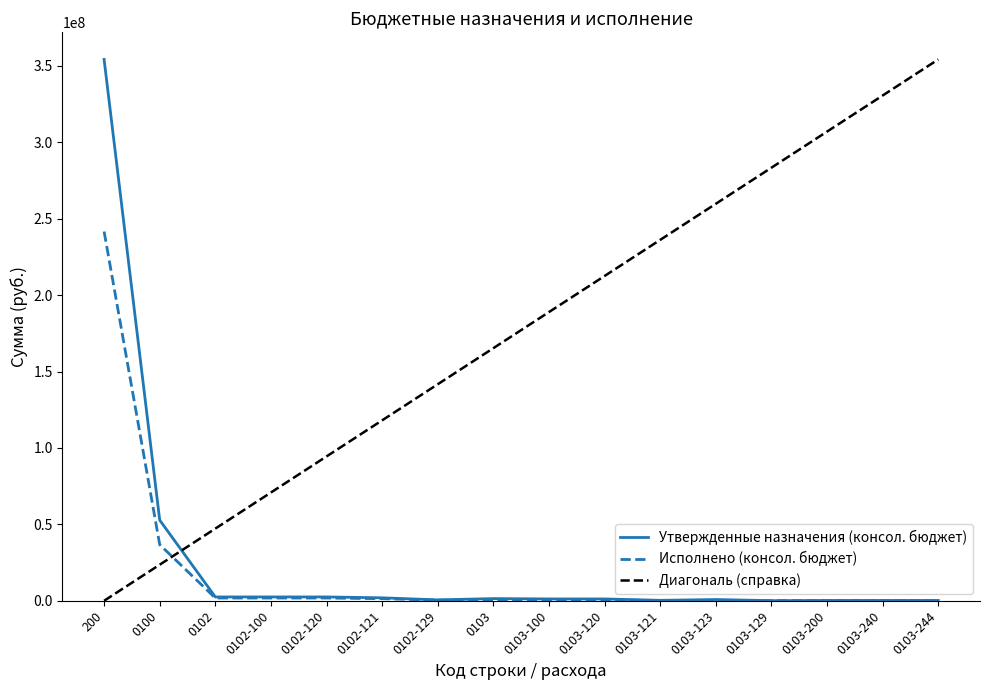

Where do Утвержденные назначения (консол. бюджет) and Диагональ (справка) first cross each other?

0100 and 0102